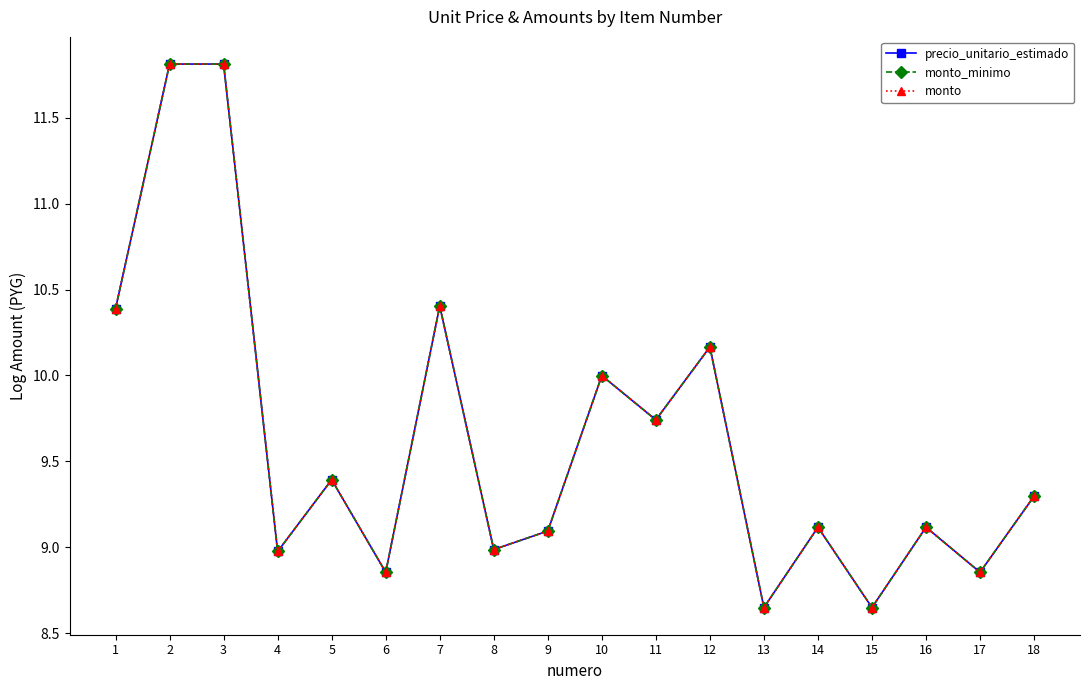

Between 5 and 9, which is larger?

5